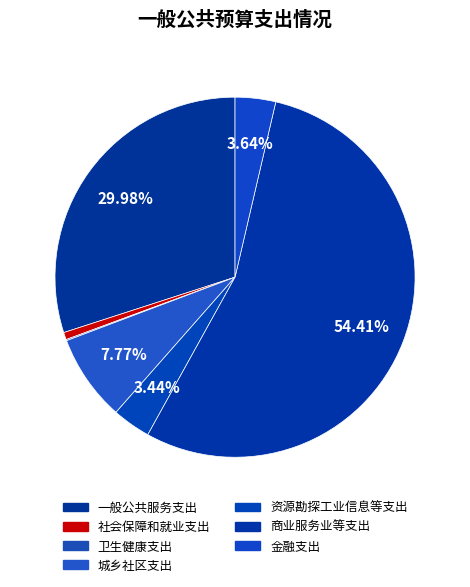

Which category has the smallest portion of the pie?

卫生健康支出